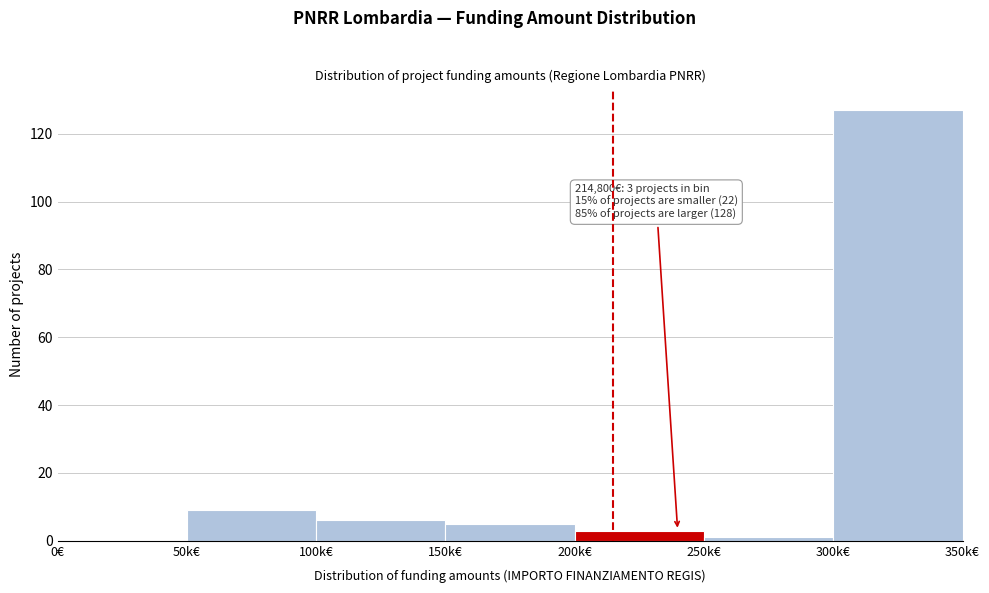

Reading left to right, list all the values displayed in this chart.

0€=0	50k€=9	100k€=6	150k€=5	200k€=3	250k€=1	300k€=127